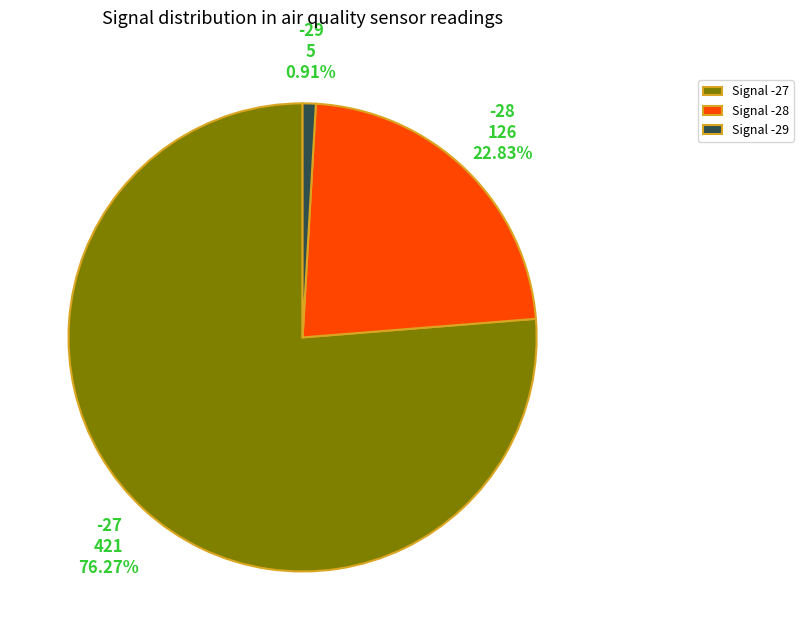

Count the number of slices in the pie.

3